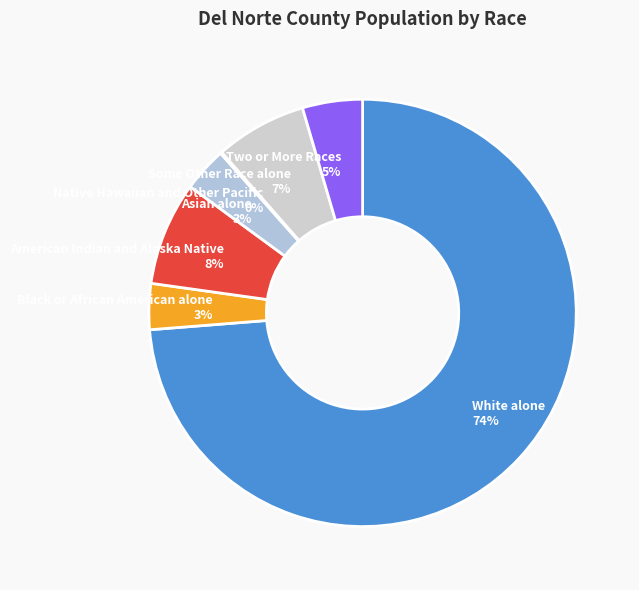

To the nearest percent, what percentage of the pie is Black or African American alone?

3%